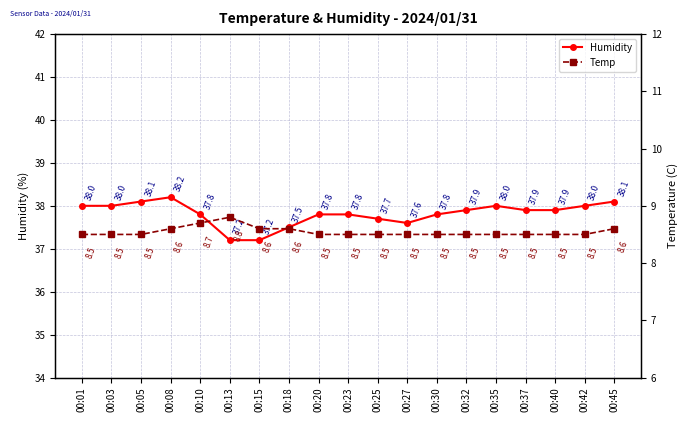

What is the sum of all Humidity values?

718.5